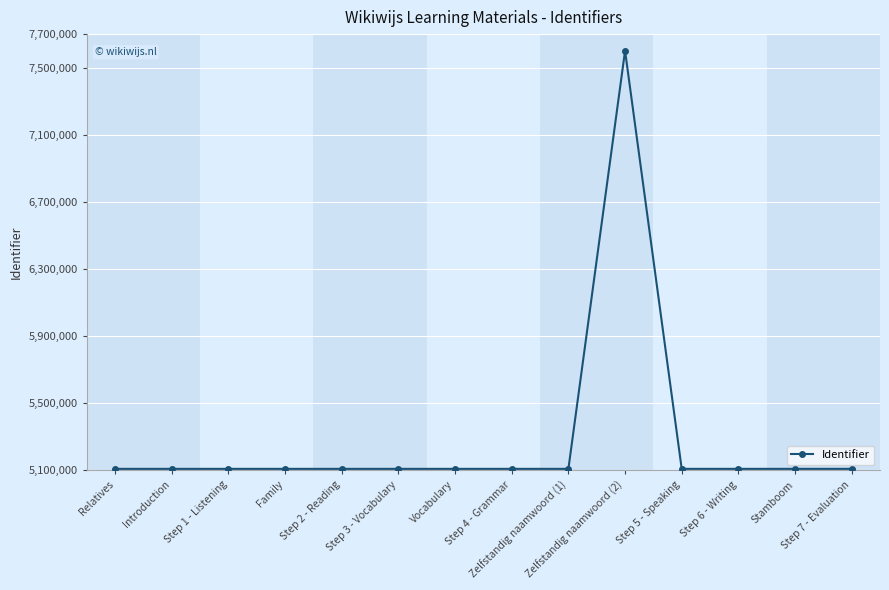

What is the value of the 6th point from the left?

5109098